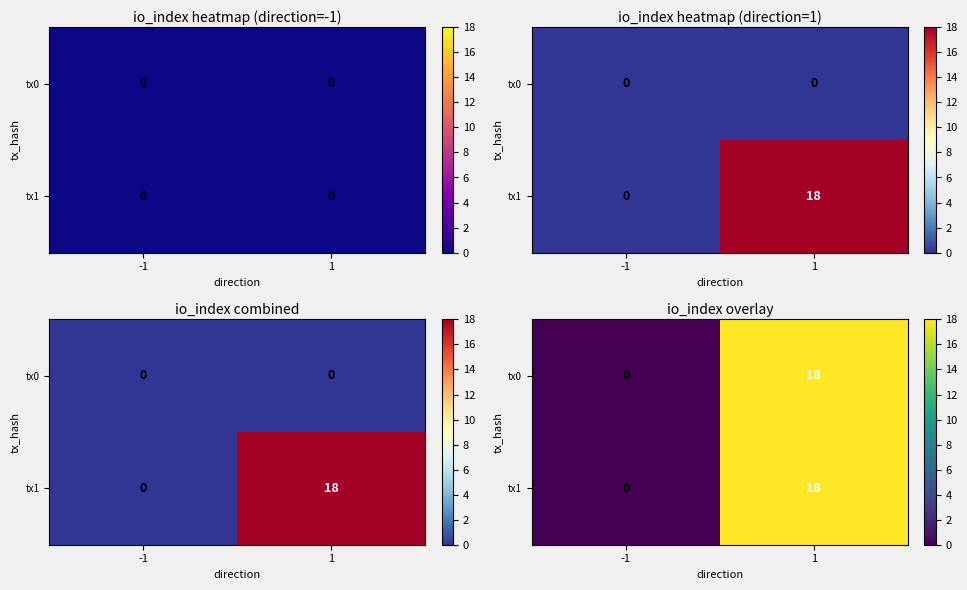

True or false: tx1 has a value of 31 at 1.

False